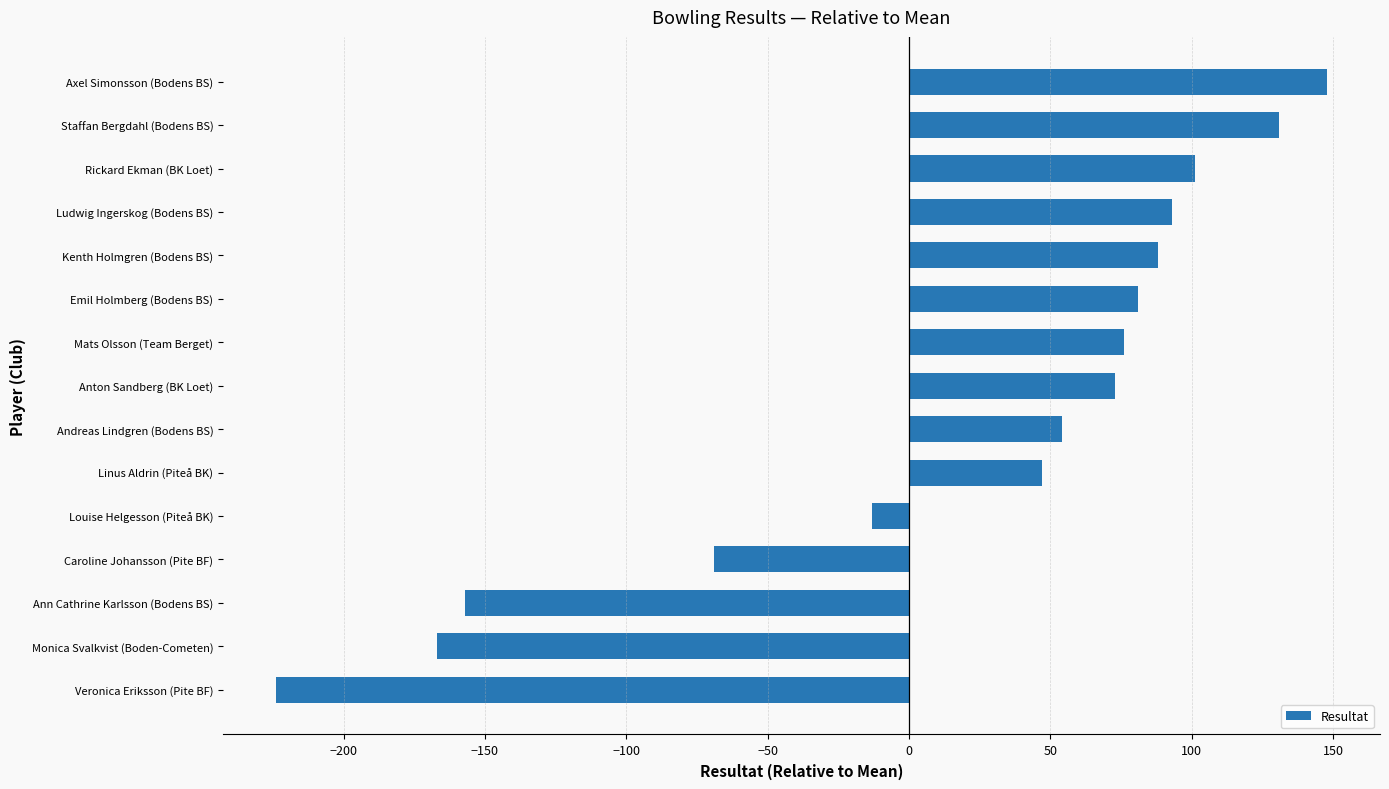

Between Monica Svalkvist (Boden-Cometen) and Emil Holmberg (Bodens BS), which is larger?

Emil Holmberg (Bodens BS)